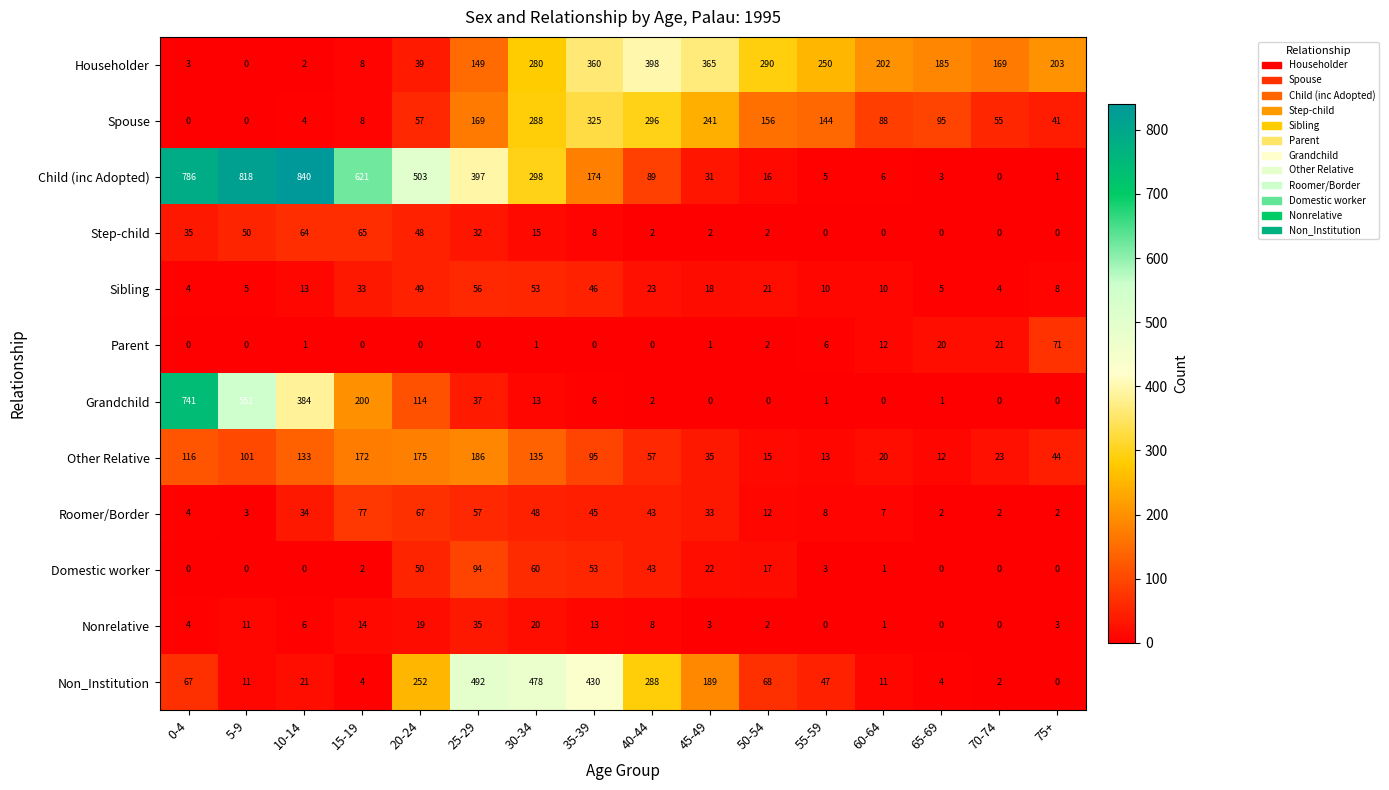

What is the difference between the maximum and minimum values in the Spouse series?

325